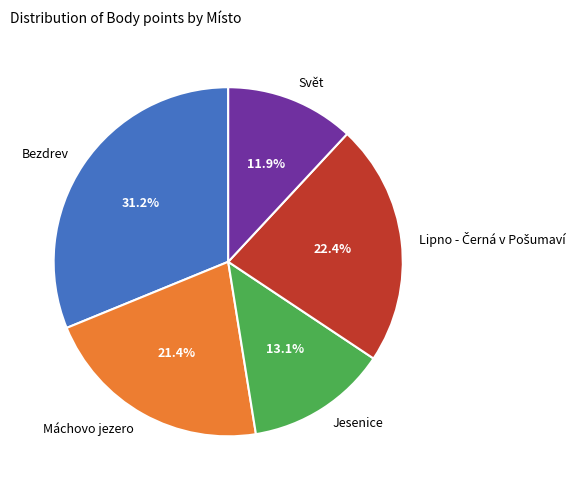

What percentage do Svět and Bezdrev together represent?

43.1%